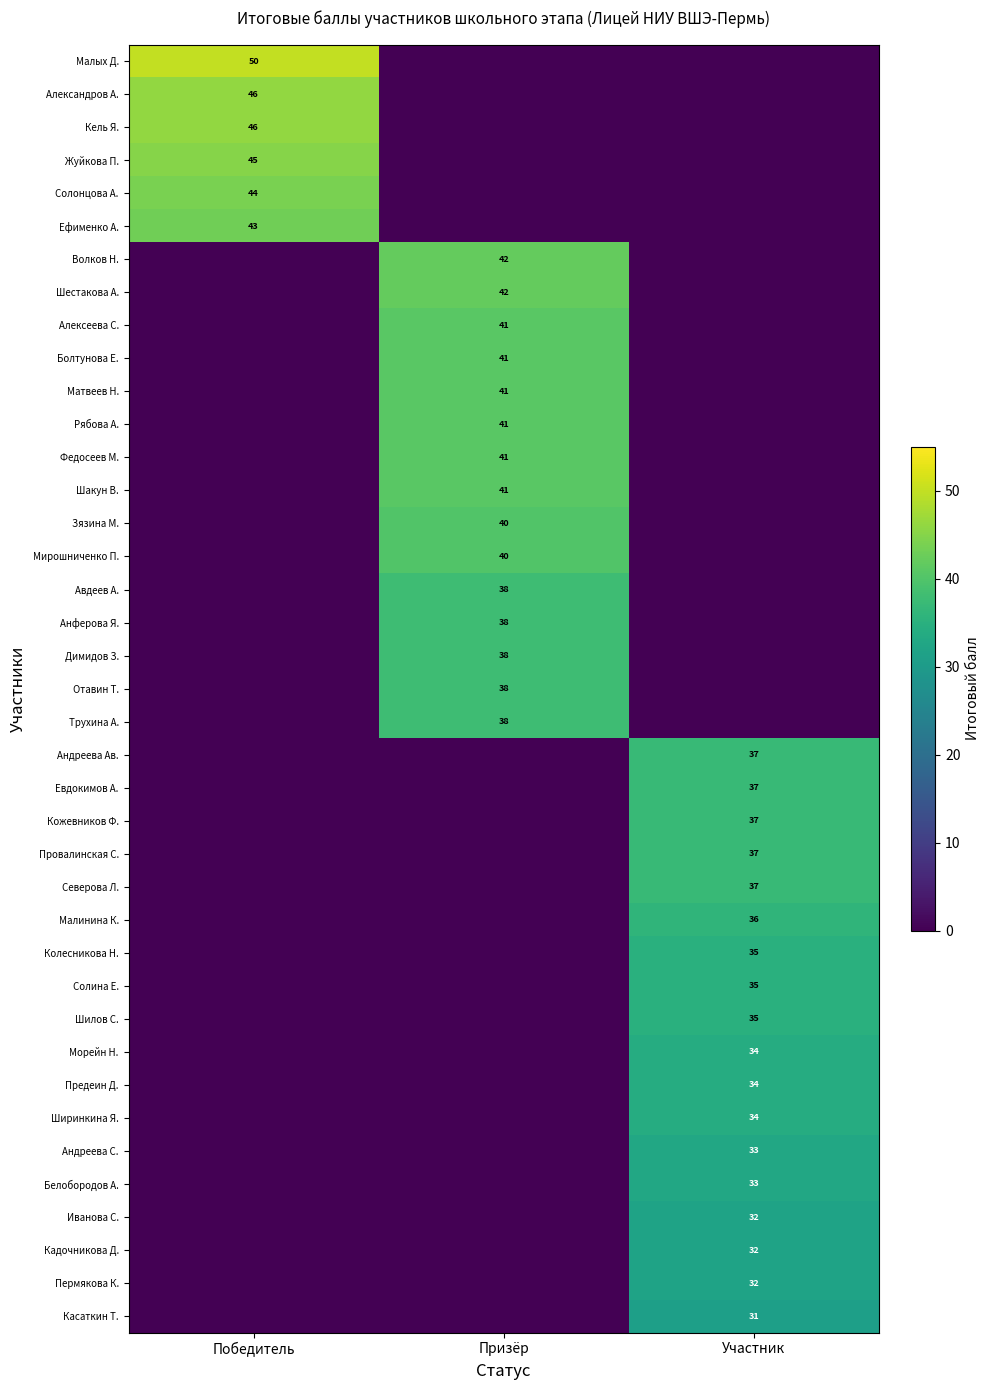

The value of Касаткин Т. at Участник is 31. True or false?

True